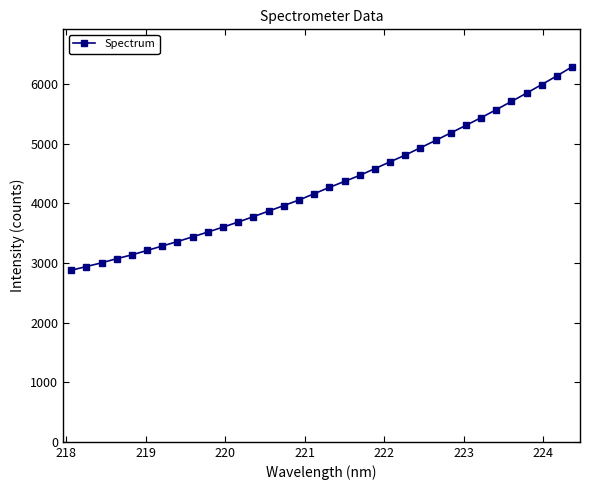

What is the sum of all values?

147517.9